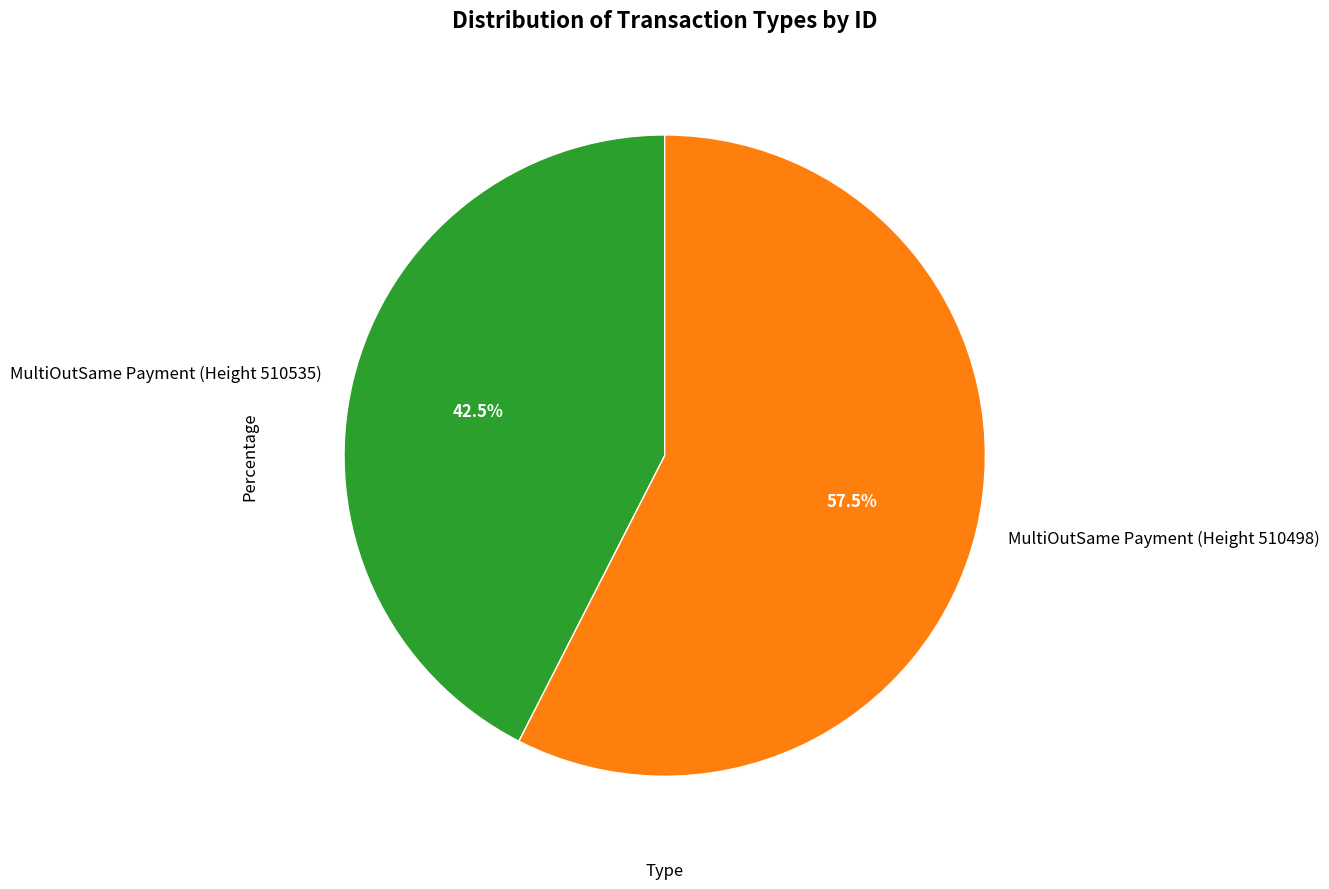

True or false: MultiOutSame Payment (Height 510535) accounts for 48% of the total.

False